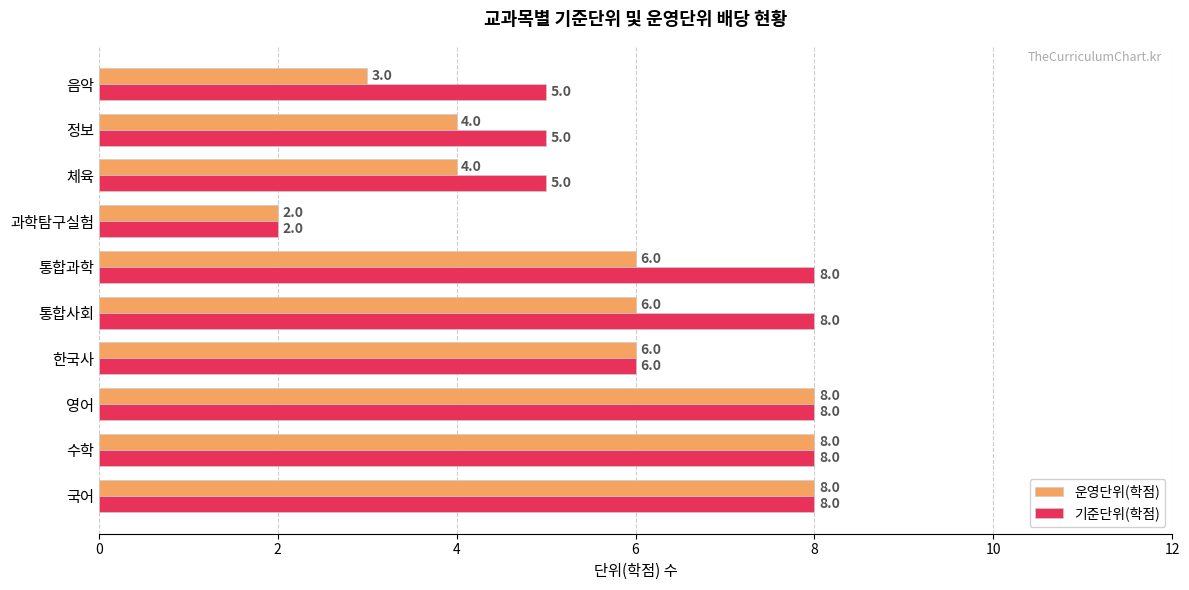

Between 한국사 and 체육, which series saw the biggest shift?

운영단위(학점)